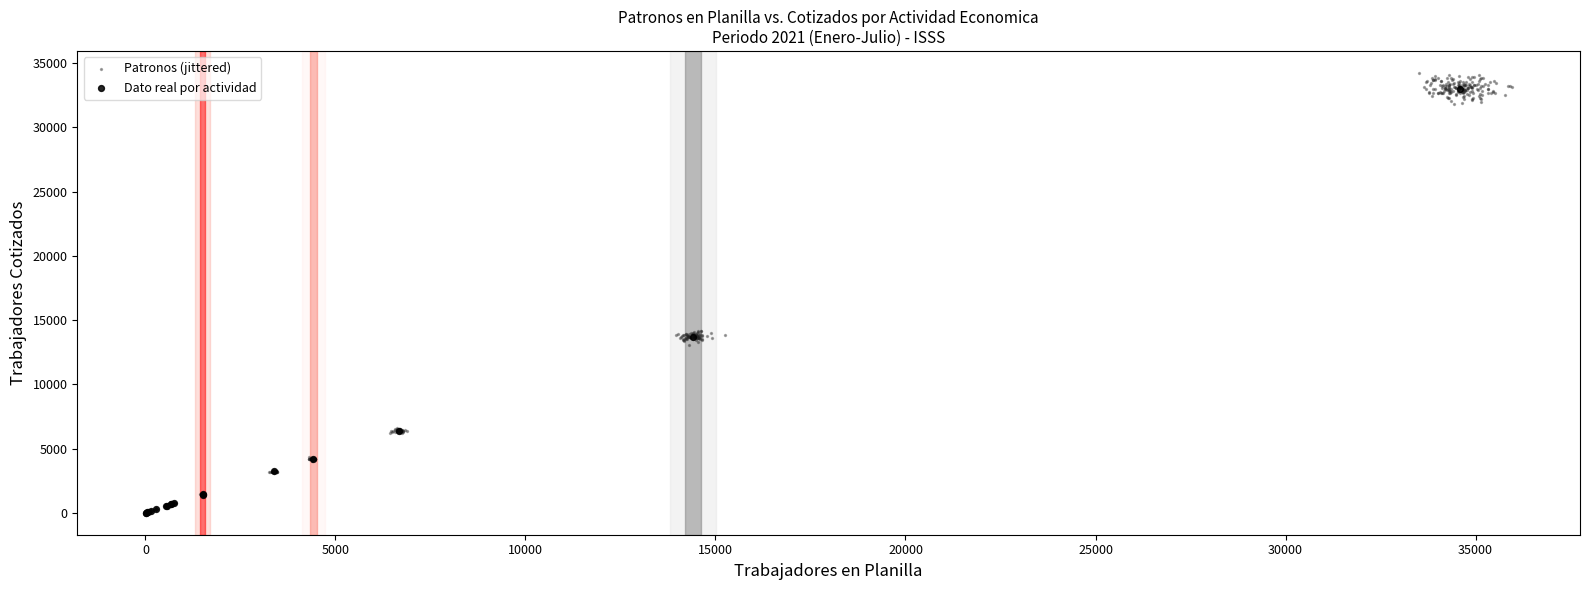

Which series has the widest spread of Y values?

Patronos (jittered)